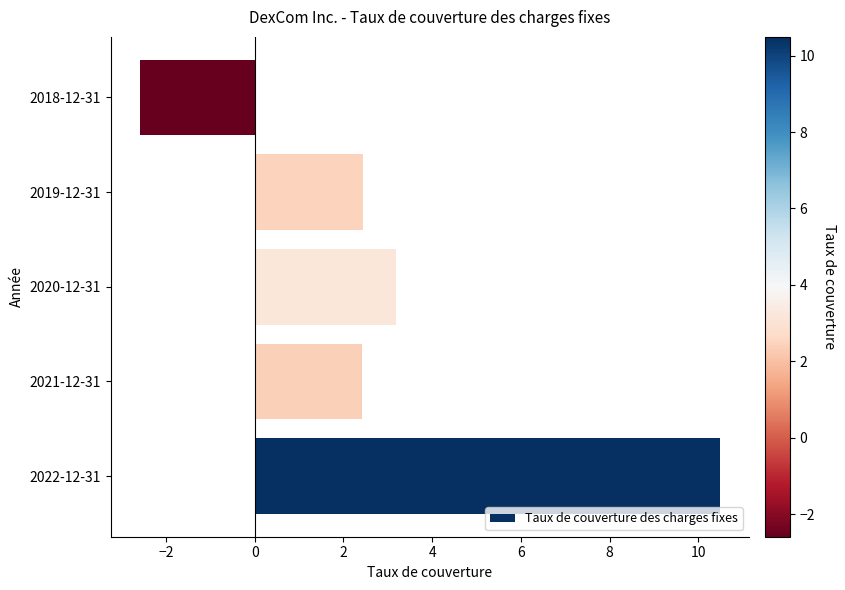

What is the average value?

3.2